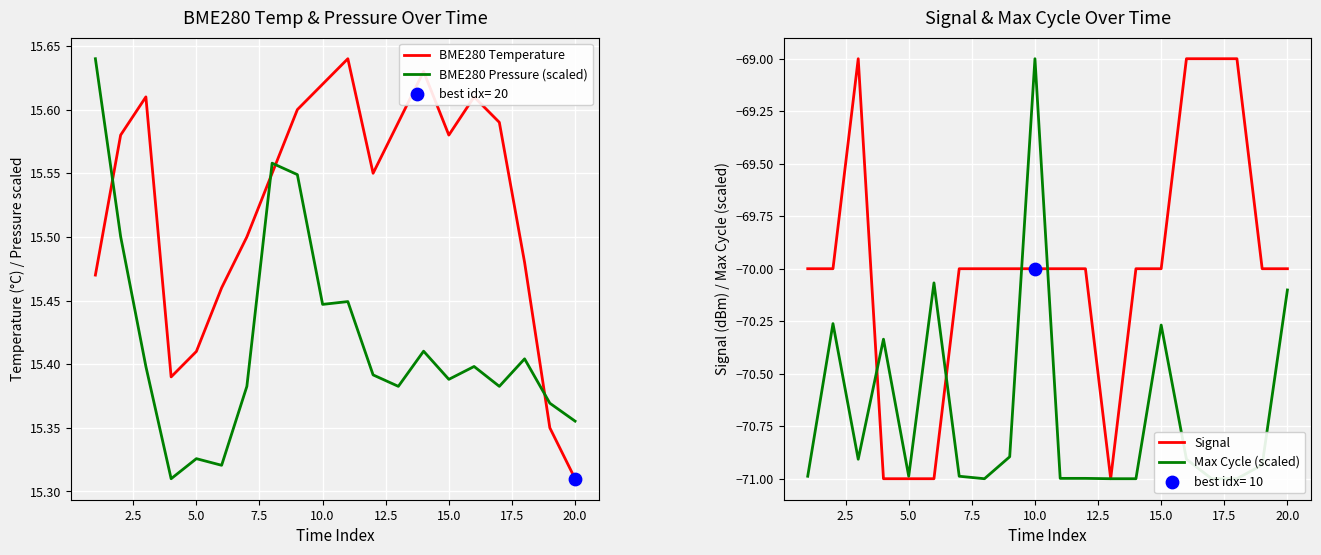

Which series has the widest spread of Y values?

Signal